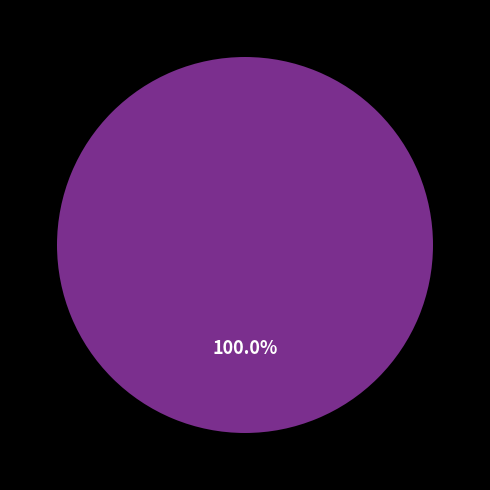

Does any single category account for the majority?

Yes